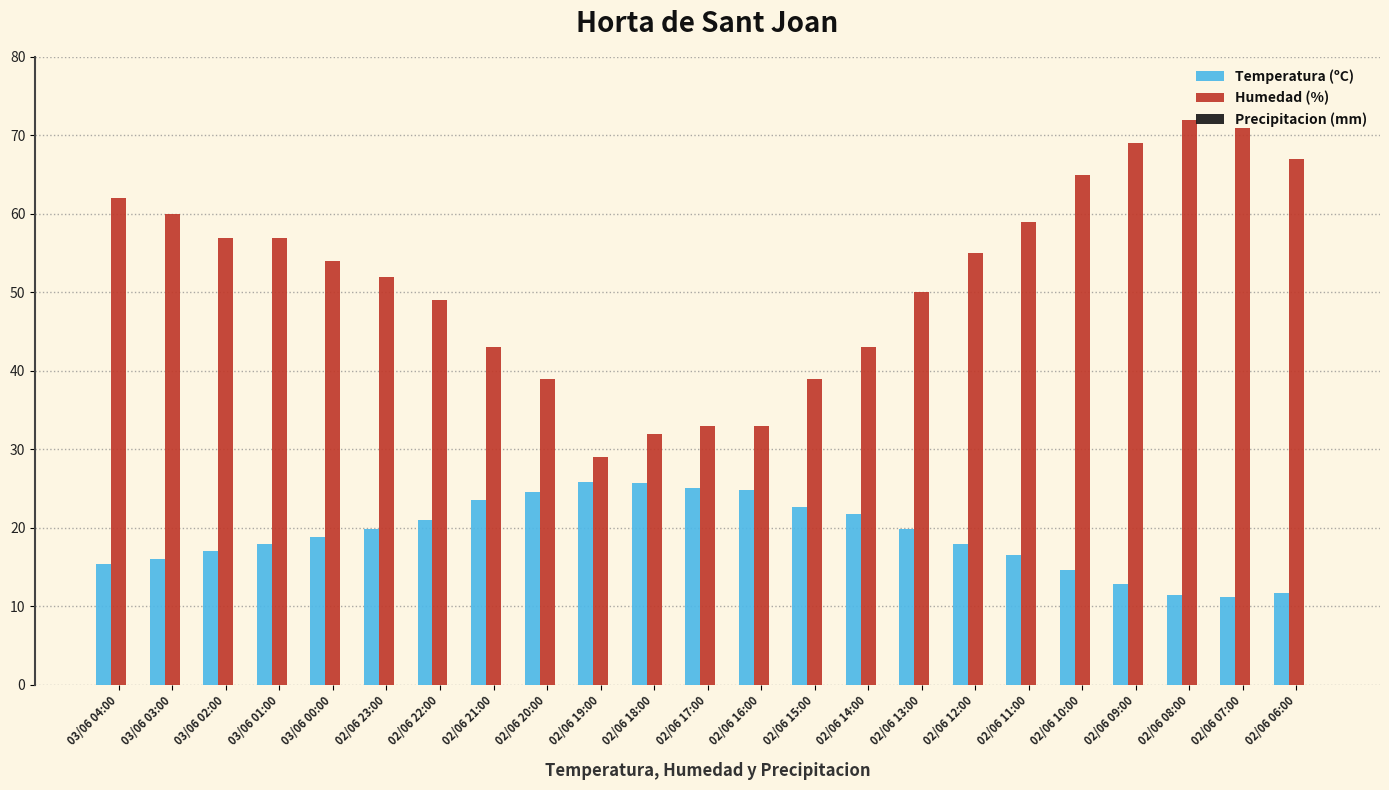

What value does the Humedad (%) series have at 02/06 09:00?

69.0